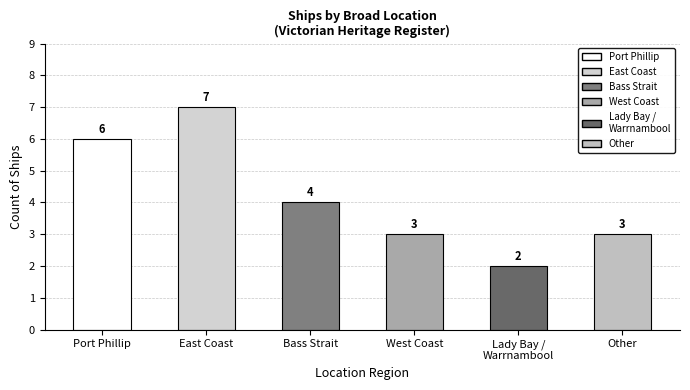

What is the smallest value displayed?

2